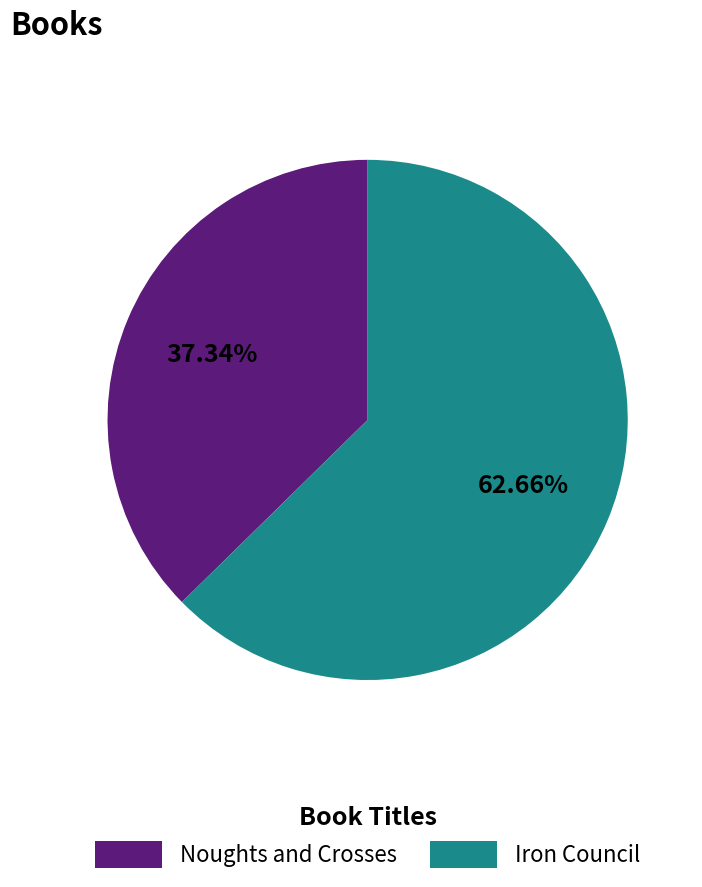

What percentage is NOT represented by Noughts and Crosses?

62.7%